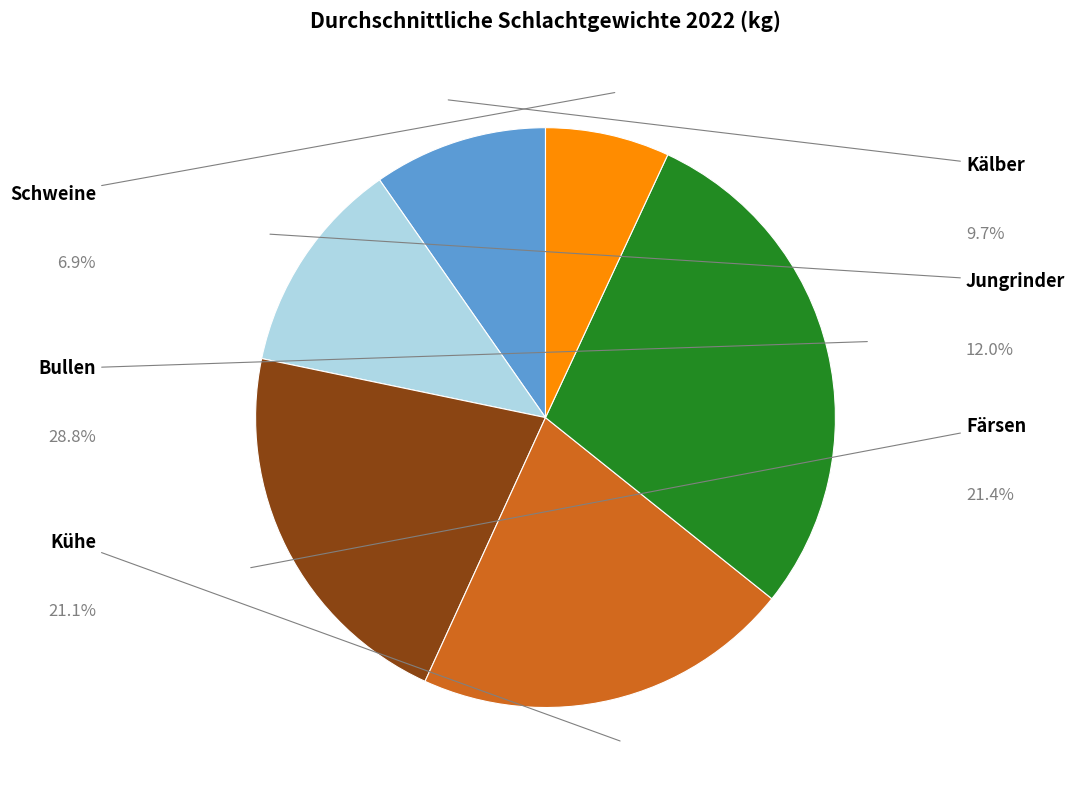

Is there any slice that represents more than half of the pie?

No